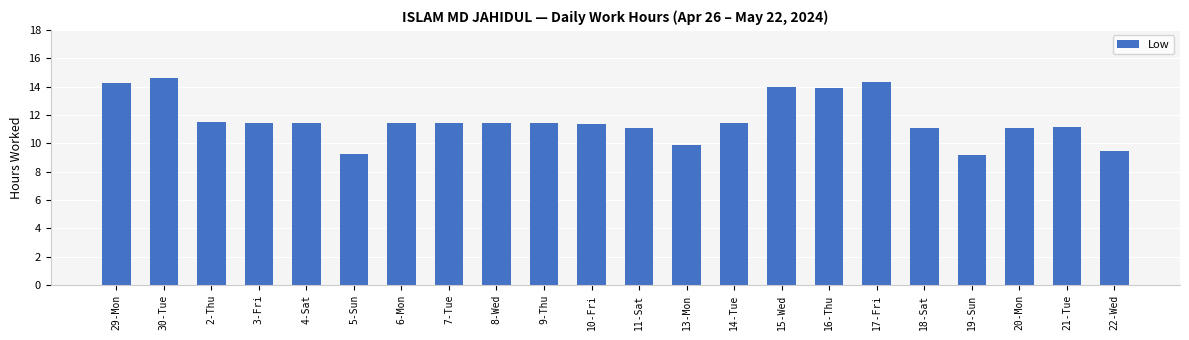

Read the value at 19-Sun.

9.2